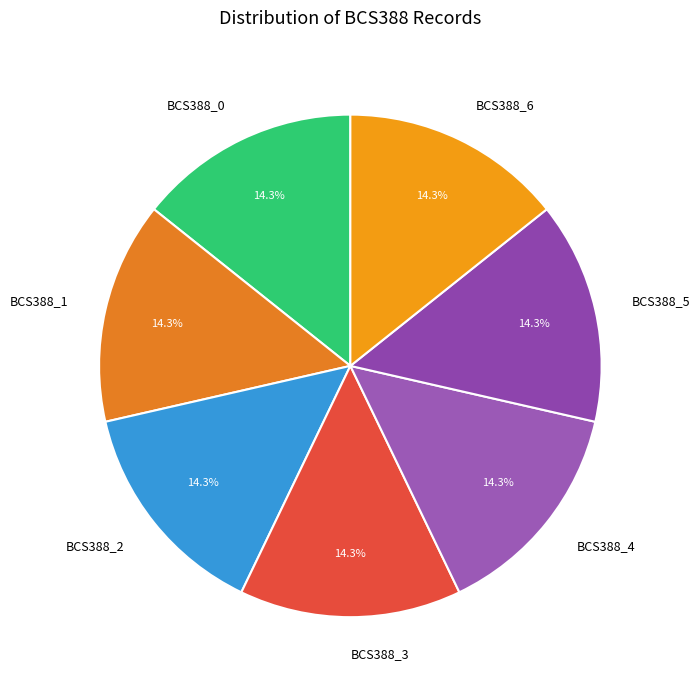

Combined, do BCS388_3 and BCS388_0 account for over 50%?

No